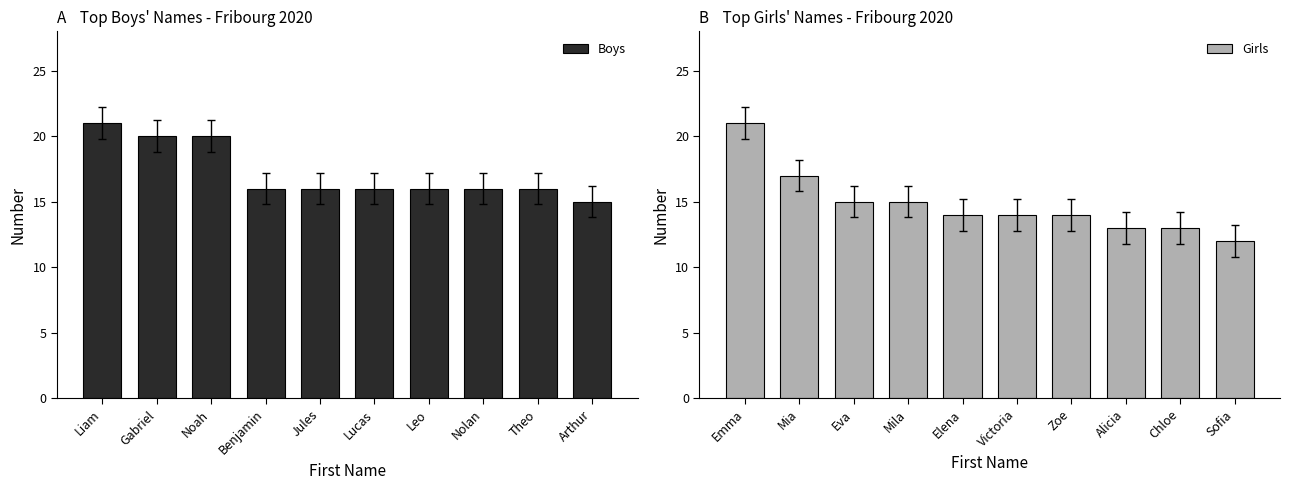

At how many categories does at least one series exceed 13?

10